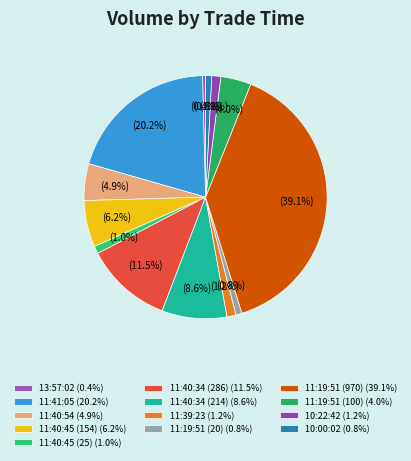

How many segments does this pie chart have?

13